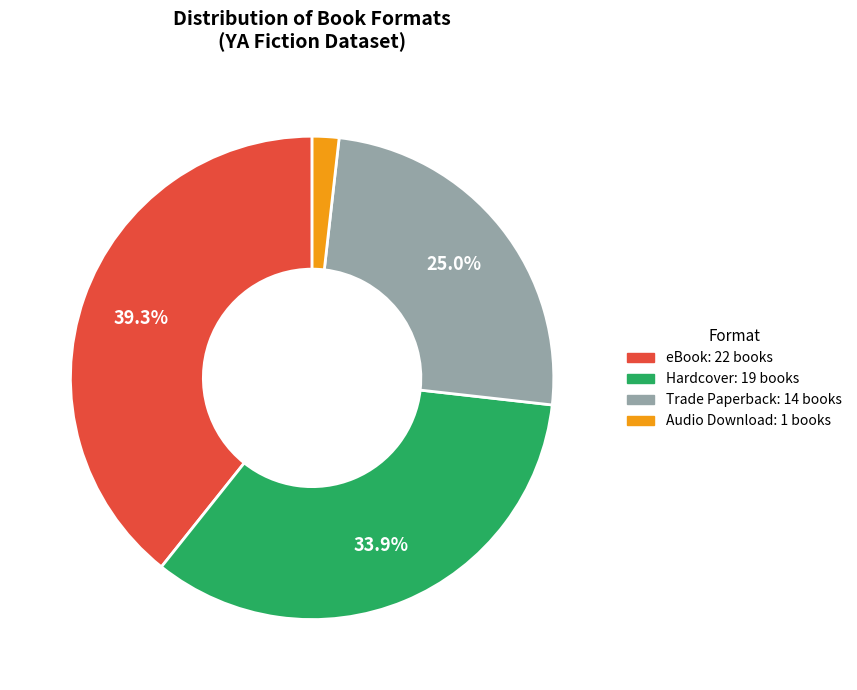

Rank the categories by value from lowest to highest.

Audio Download, Trade Paperback, Hardcover, eBook